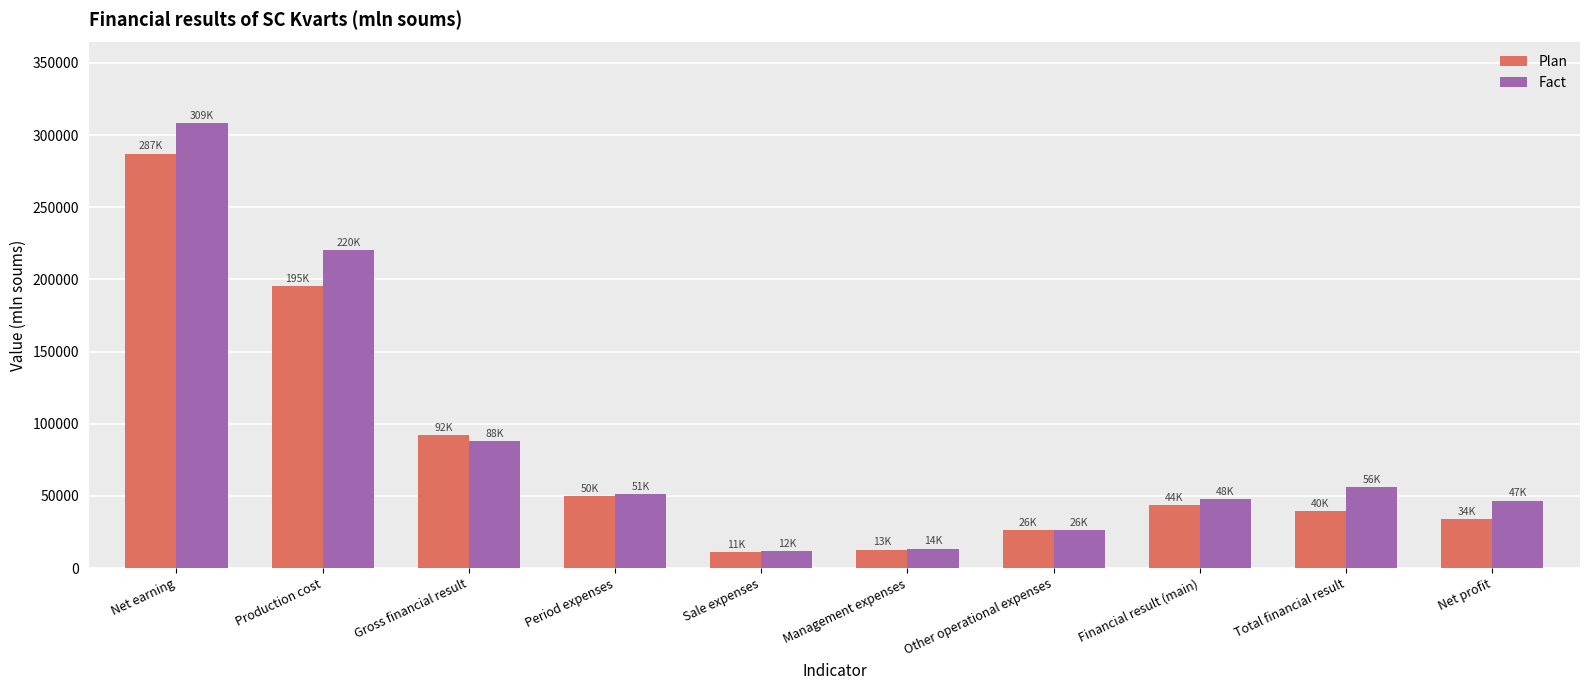

What is the difference between the second highest and second lowest values in the Plan series?

182427.1